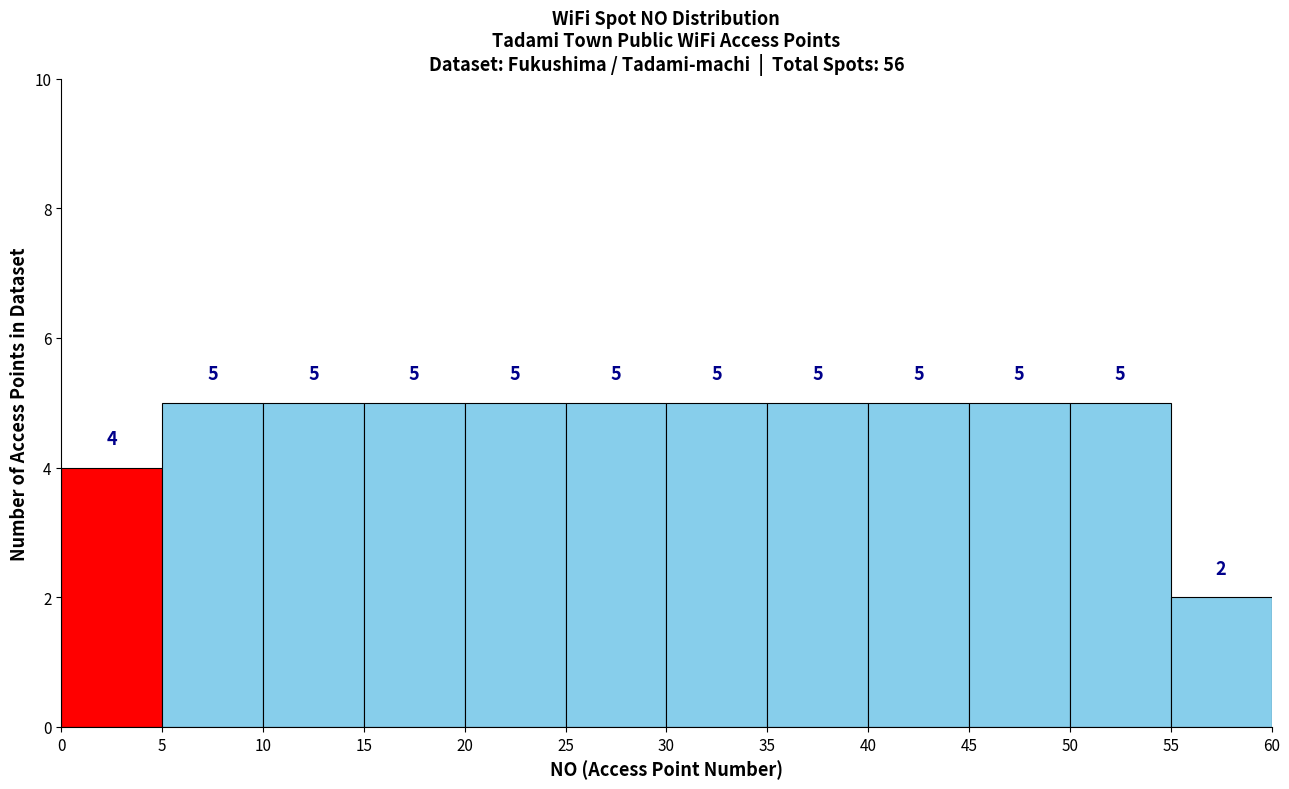

Reading left to right, transcribe this chart: for each bar, give the range it covers on the x-axis and its height.

0 to 5: 4
5 to 10: 5
10 to 15: 5
15 to 20: 5
20 to 25: 5
25 to 30: 5
30 to 35: 5
35 to 40: 5
40 to 45: 5
45 to 50: 5
50 to 55: 5
55 to 60: 2